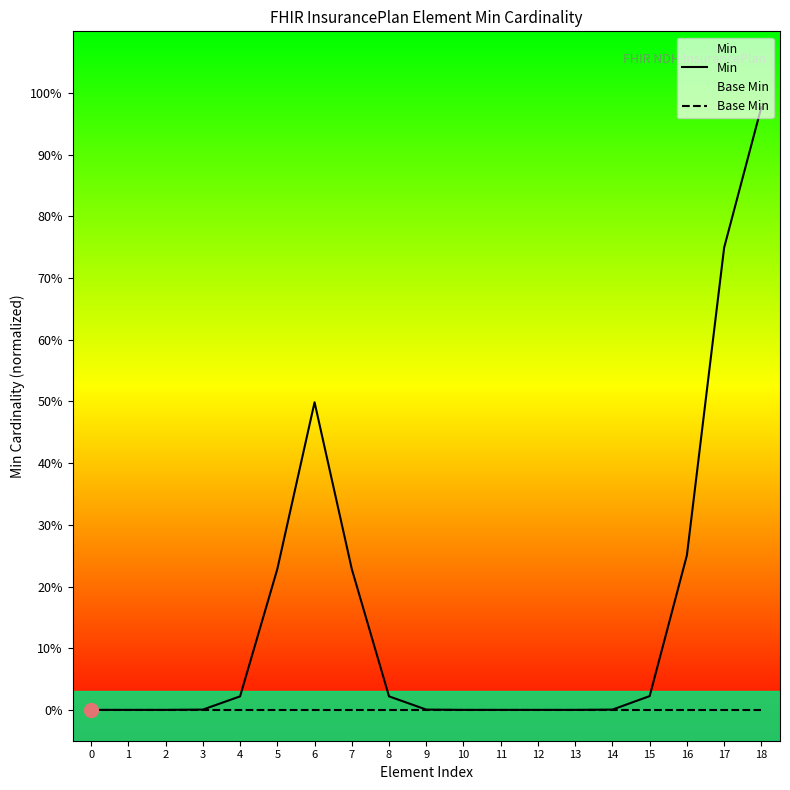

What is the maximum value shown in the chart?

1.0